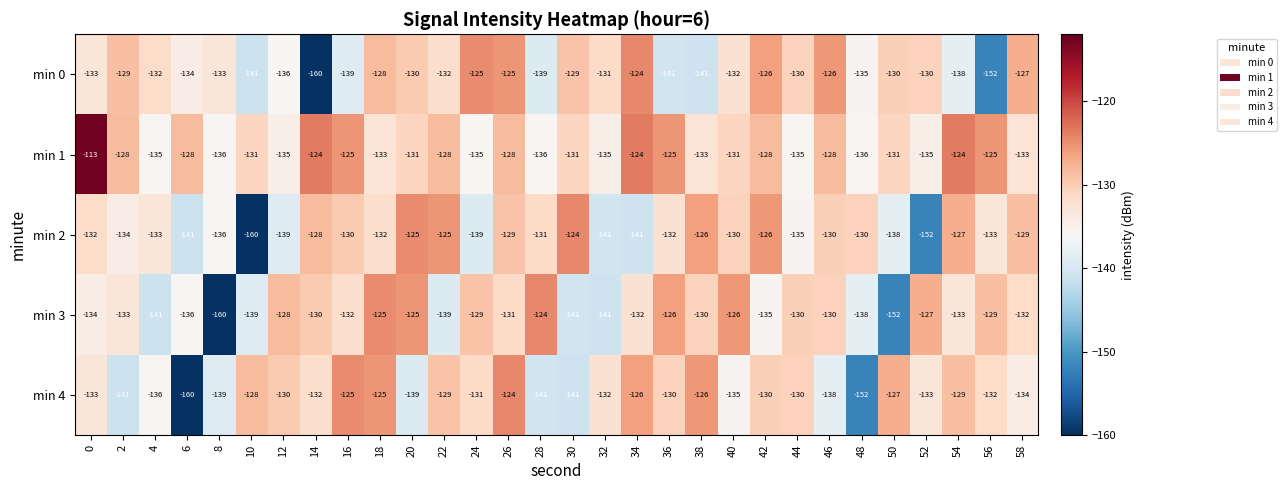

The min 3 series shows -129 at 56. True or false?

True